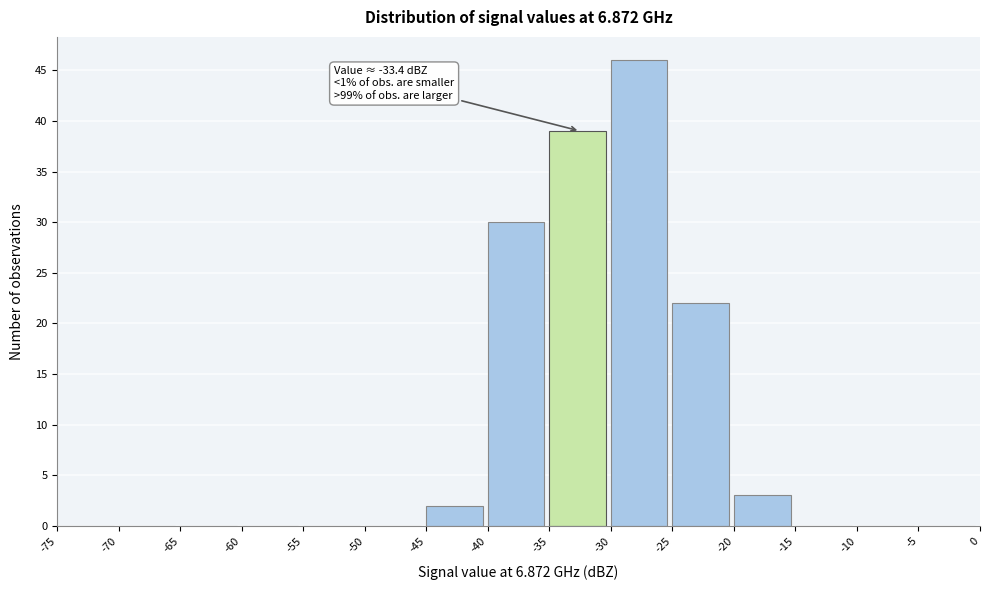

Over which range of the x-axis is the bar tallest?

-30 to -25